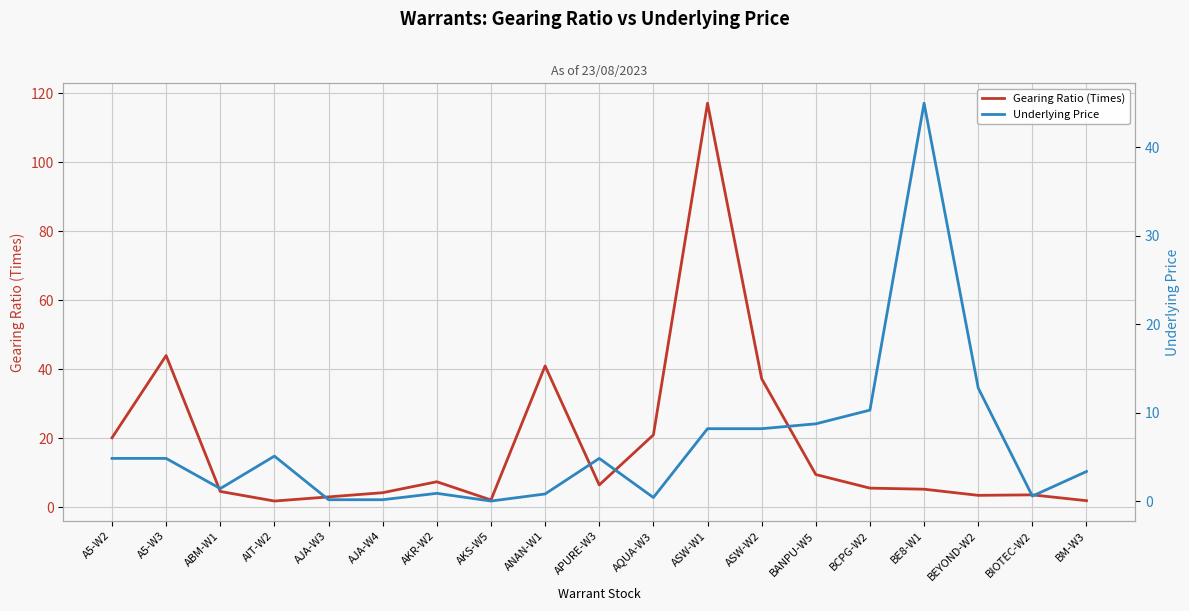

What is the greatest value displayed?

117.1